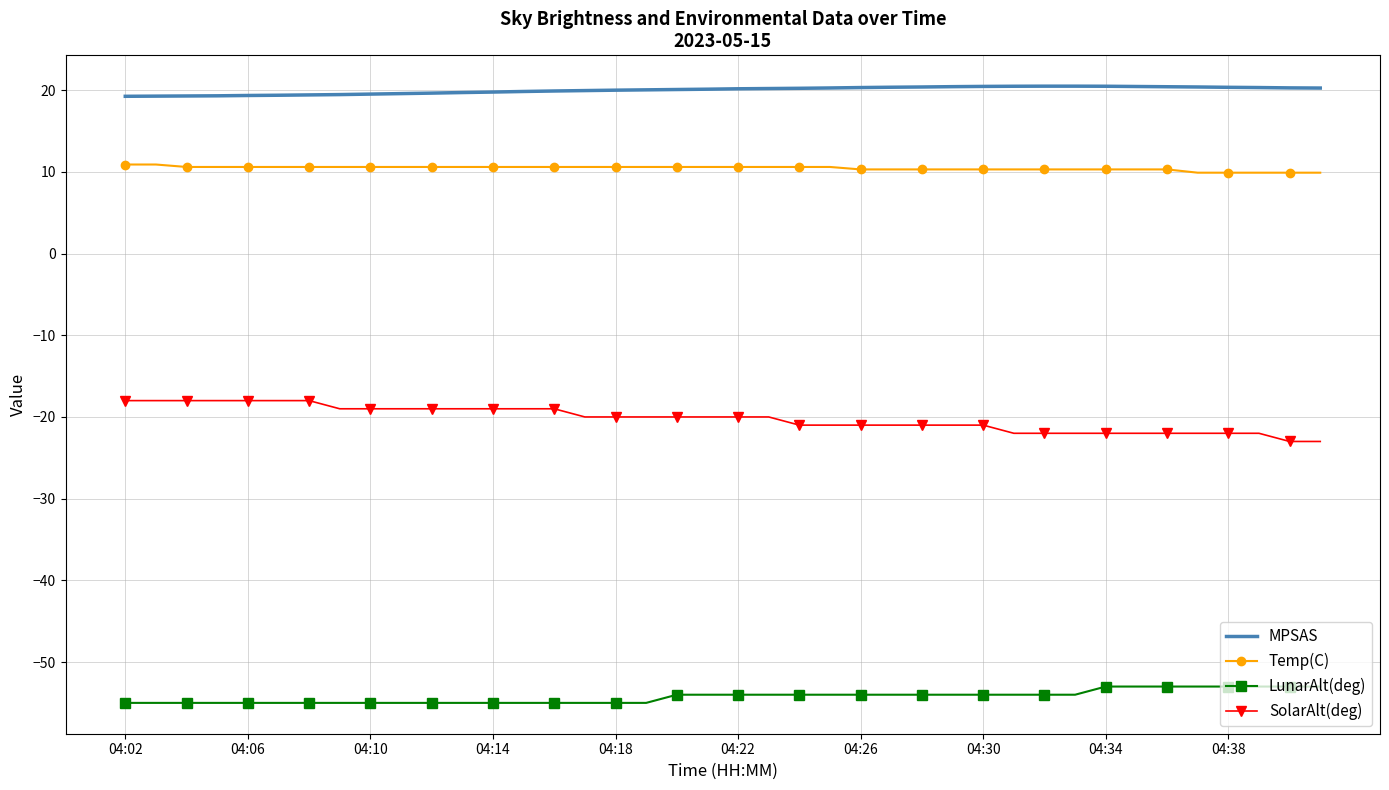

Which series has the largest total across all categories?

MPSAS